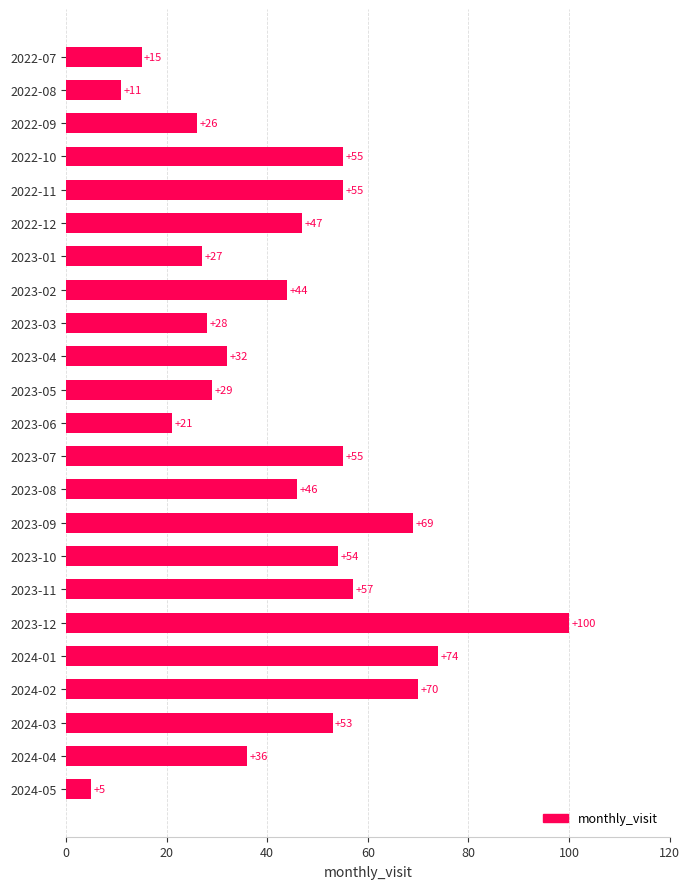

Which label corresponds to the largest value in the chart?

2023-12